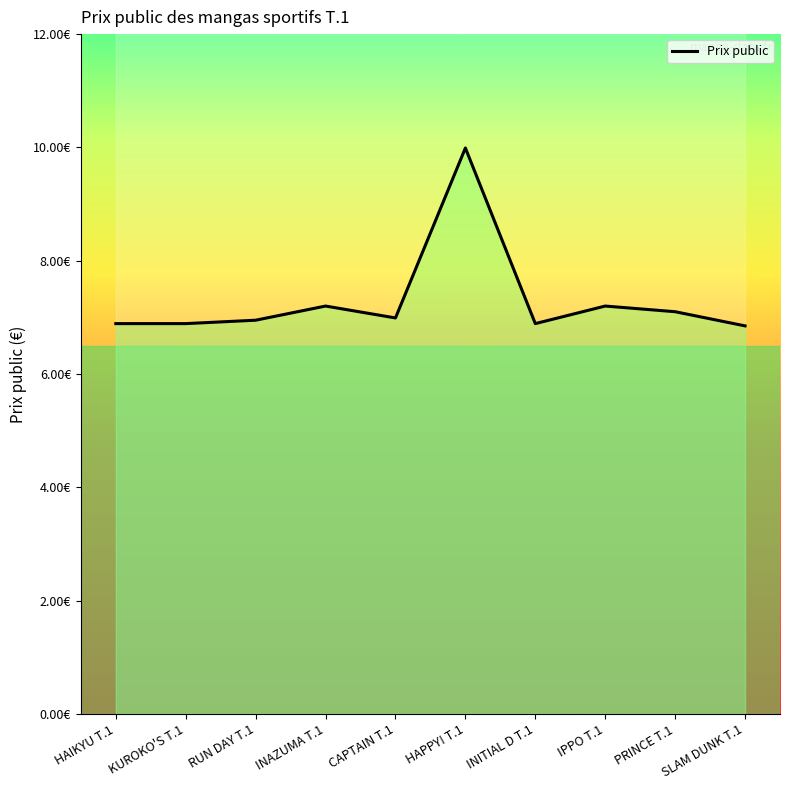

The value at HAPPY! T.1 is 10.0. True or false?

True